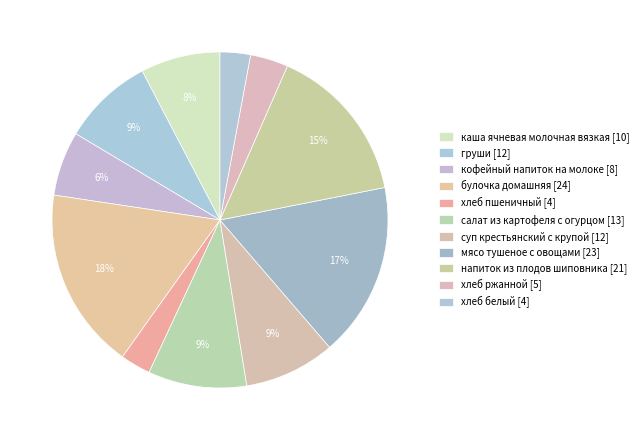

Is салат из картофеля с огурцом the majority of the pie?

No